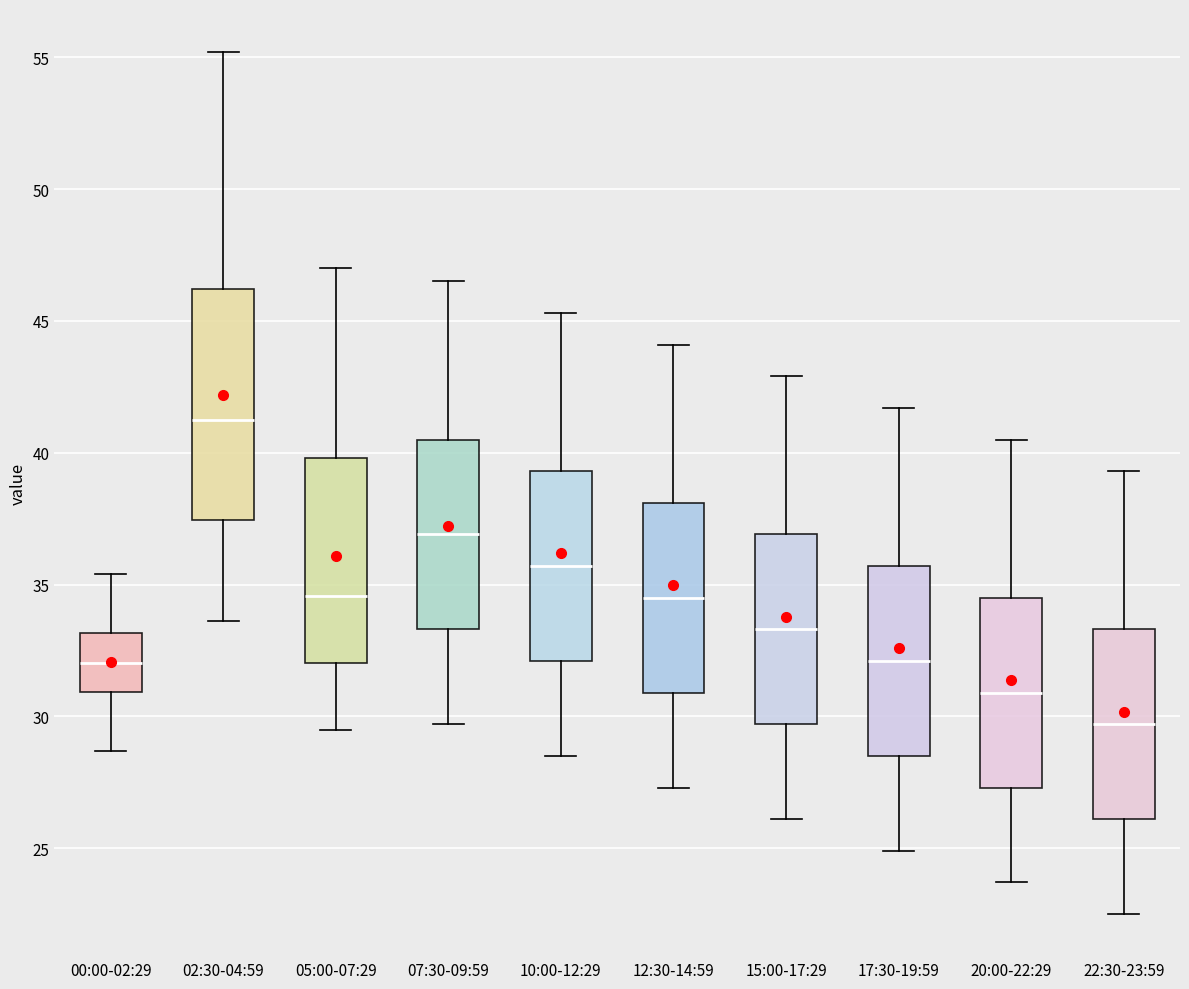

Reading left to right, read every box against the y-axis: the position of its median line, the range the box covers, and the ends of its whiskers. The values are not printed on the chart, so give them approximately, as read against the axis.

00:00-02:29: median 32.0, box 31.0 to 33.0, whiskers 28.5 to 35.5
02:30-04:59: median 41.0, box 37.5 to 46.0, whiskers 33.5 to 55.0
05:00-07:29: median 34.5, box 32.0 to 40.0, whiskers 29.5 to 47.0
07:30-09:59: median 37.0, box 33.5 to 40.5, whiskers 29.5 to 46.5
10:00-12:29: median 35.5, box 32.0 to 39.5, whiskers 28.5 to 45.5
12:30-14:59: median 34.5, box 31.0 to 38.0, whiskers 27.5 to 44.0
15:00-17:29: median 33.5, box 29.5 to 37.0, whiskers 26.0 to 43.0
17:30-19:59: median 32.0, box 28.5 to 35.5, whiskers 25.0 to 41.5
20:00-22:29: median 31.0, box 27.5 to 34.5, whiskers 23.5 to 40.5
22:30-23:59: median 29.5, box 26.0 to 33.5, whiskers 22.5 to 39.5